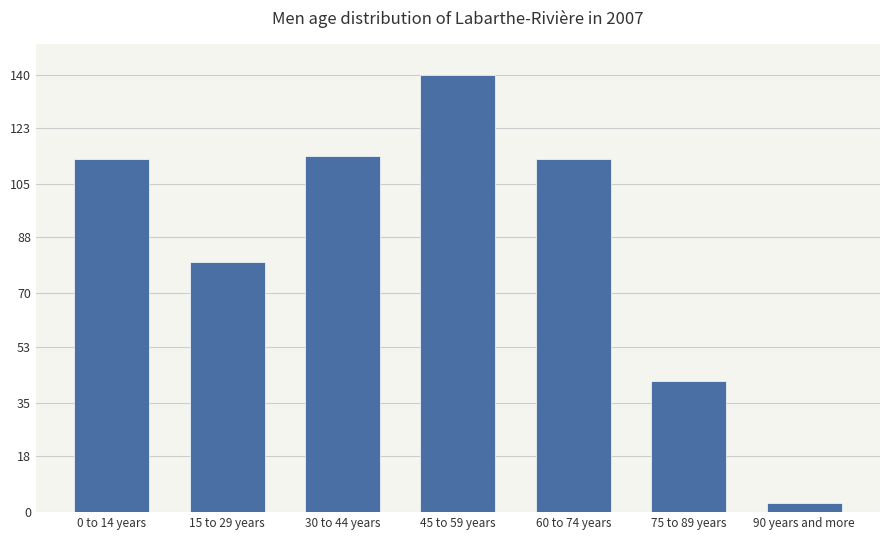

The value at 75 to 89 years is 42. True or false?

True